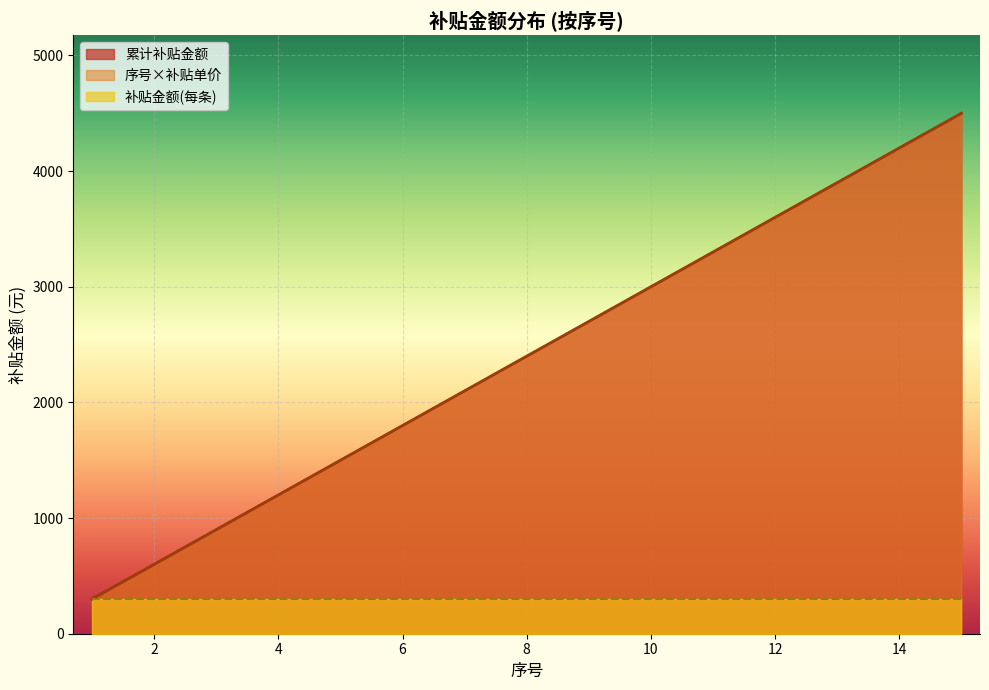

Approximately how many times larger is the value at 10 compared to 5?

2.0